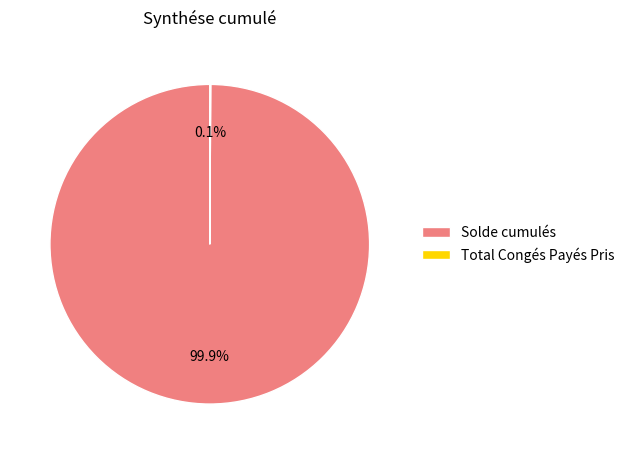

What portion of the pie excludes Solde cumulés?

0.1%